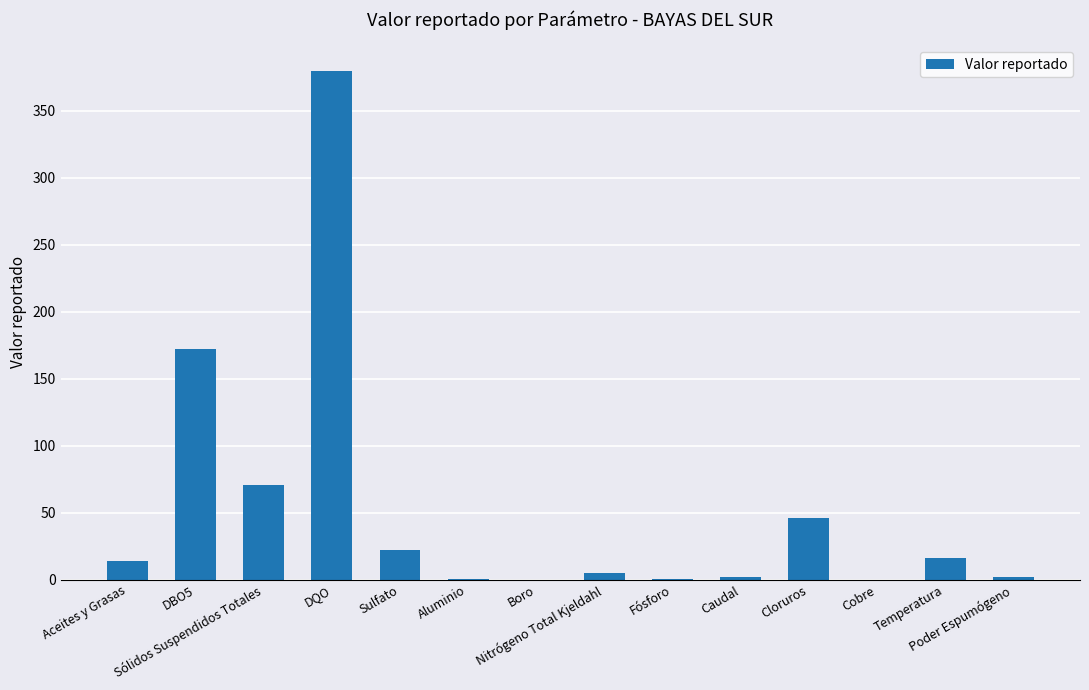

Read the value at Caudal.

2.0